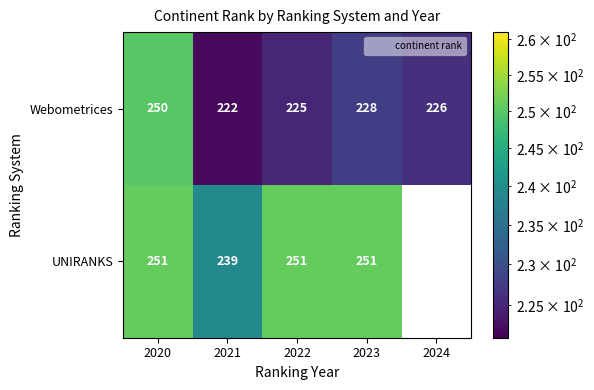

At 2023, list the series in order from largest to smallest.

UNIRANKS, Webometrices